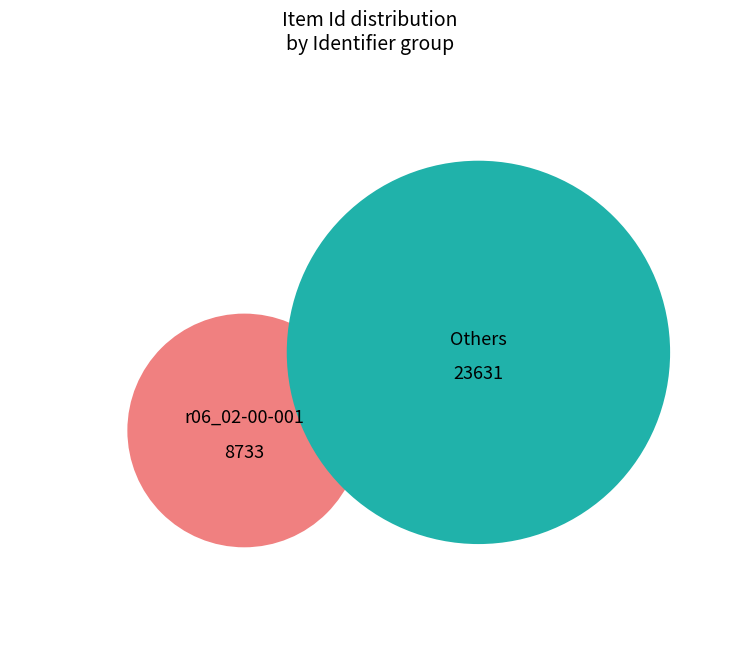

Is it true that r02h02-00-002 is 32% of the pie?

False